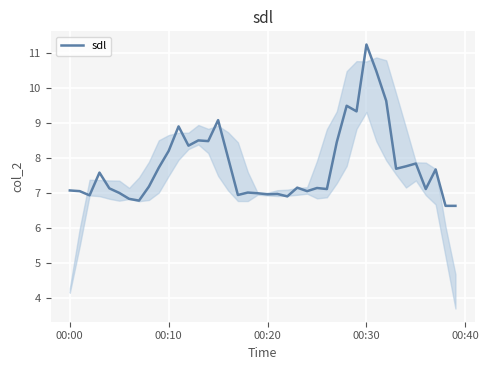

What is the smallest value displayed?

6.6